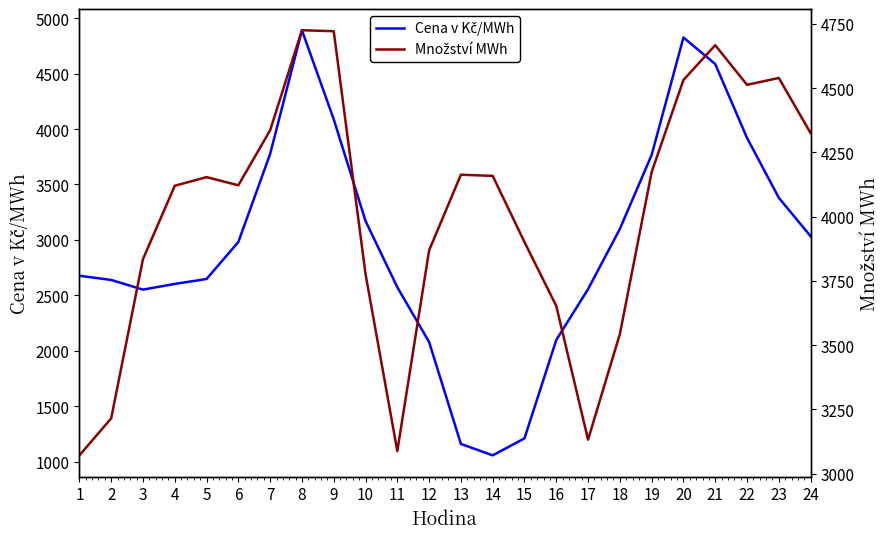

Where is the first local maximum for Cena v Kč/MWh?

8